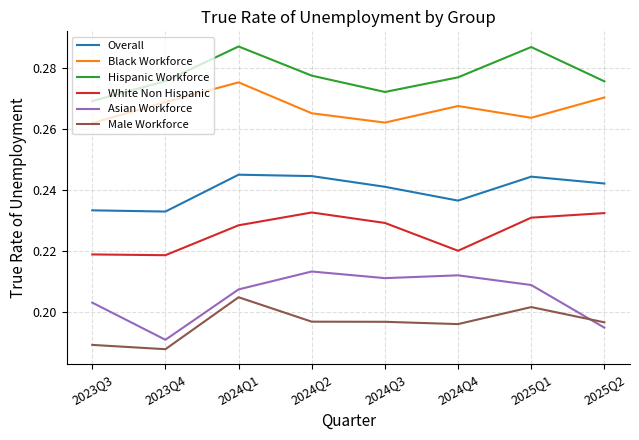

Which series has the largest range (max minus min)?

Asian Workforce